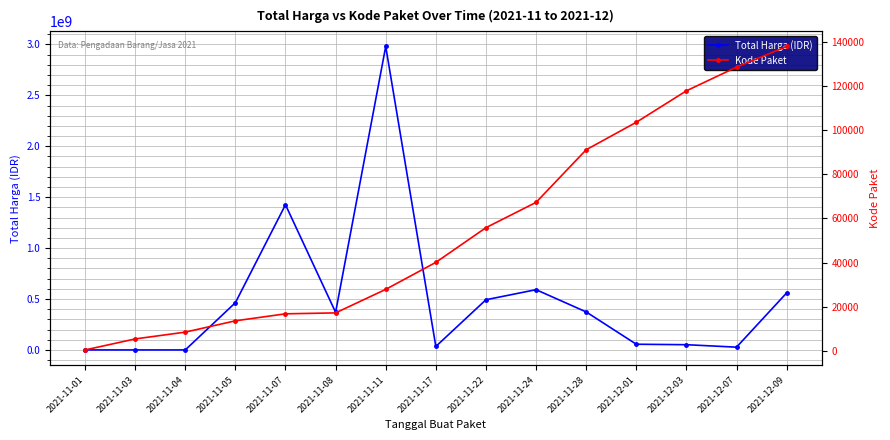

Is it true that Kode Paket equals 744.4 at 2021-11-01?

False